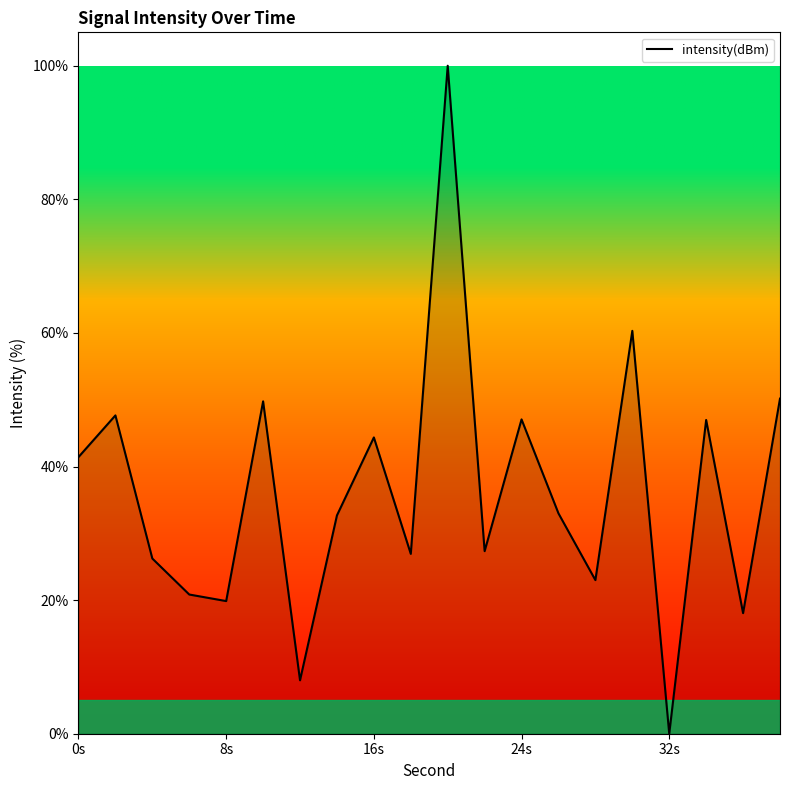

What is the difference between the maximum and minimum values?

100.0